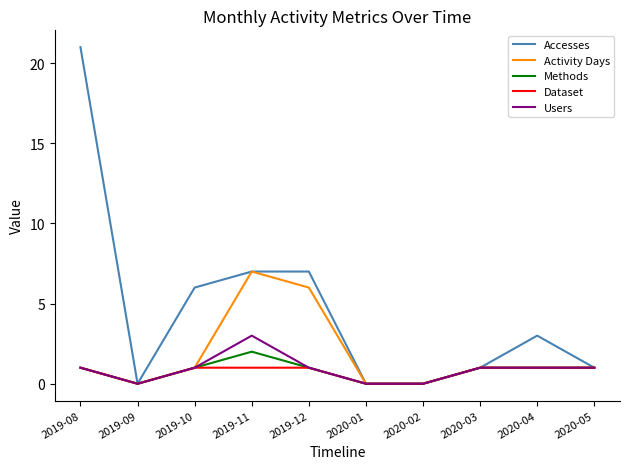

What is the greatest value displayed?

21